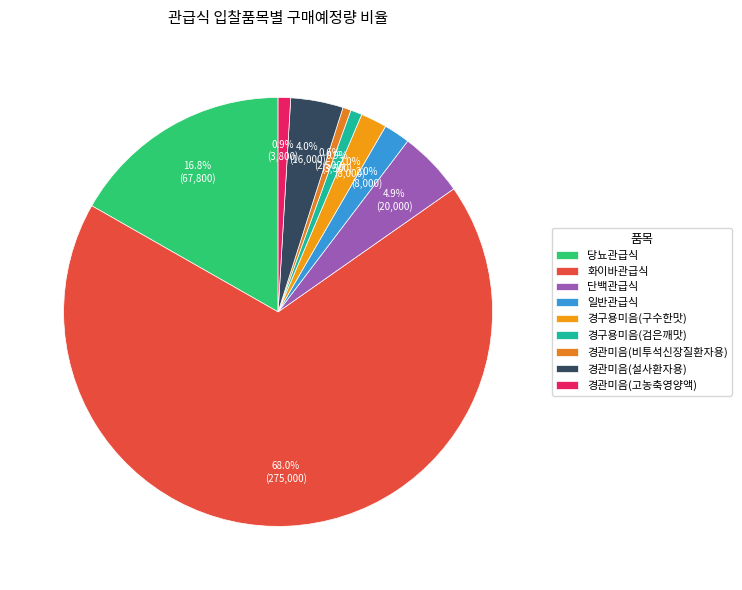

Is the sum of 단백관급식 and 경구용미음(구수한맛) greater than half?

No